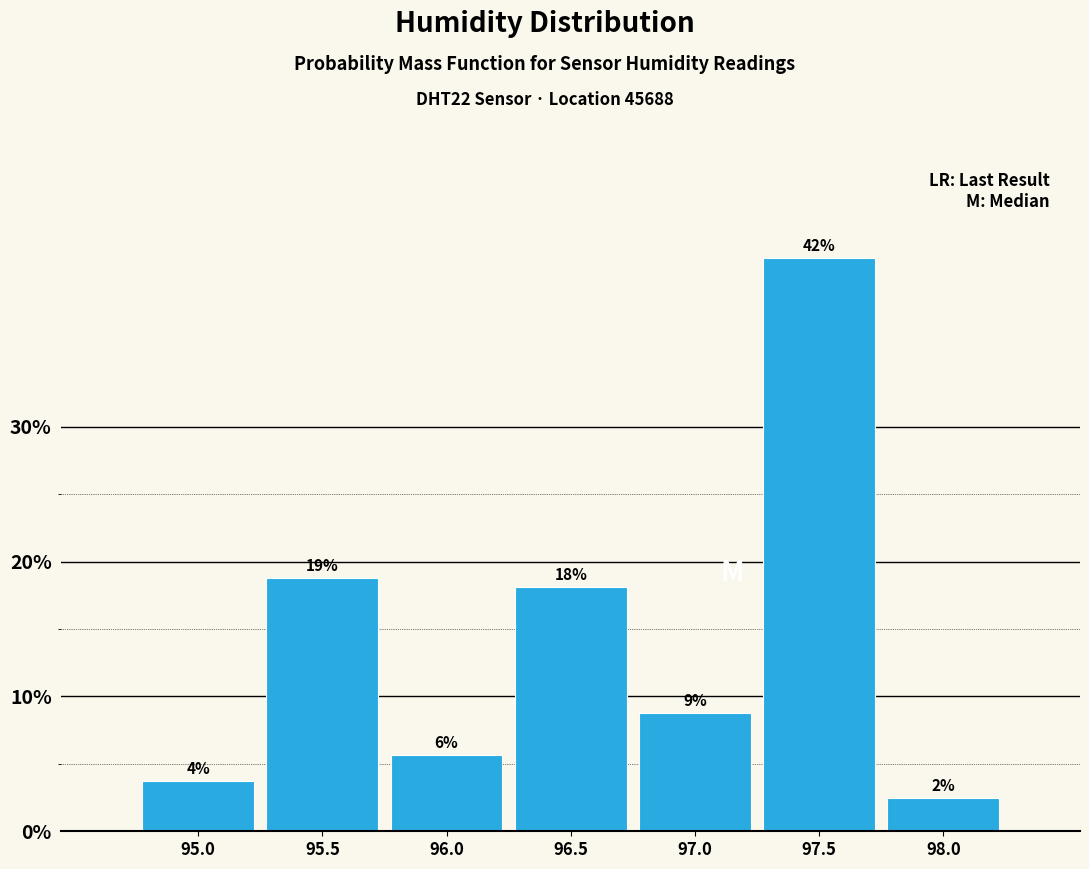

Does the chart contain any negative values?

No